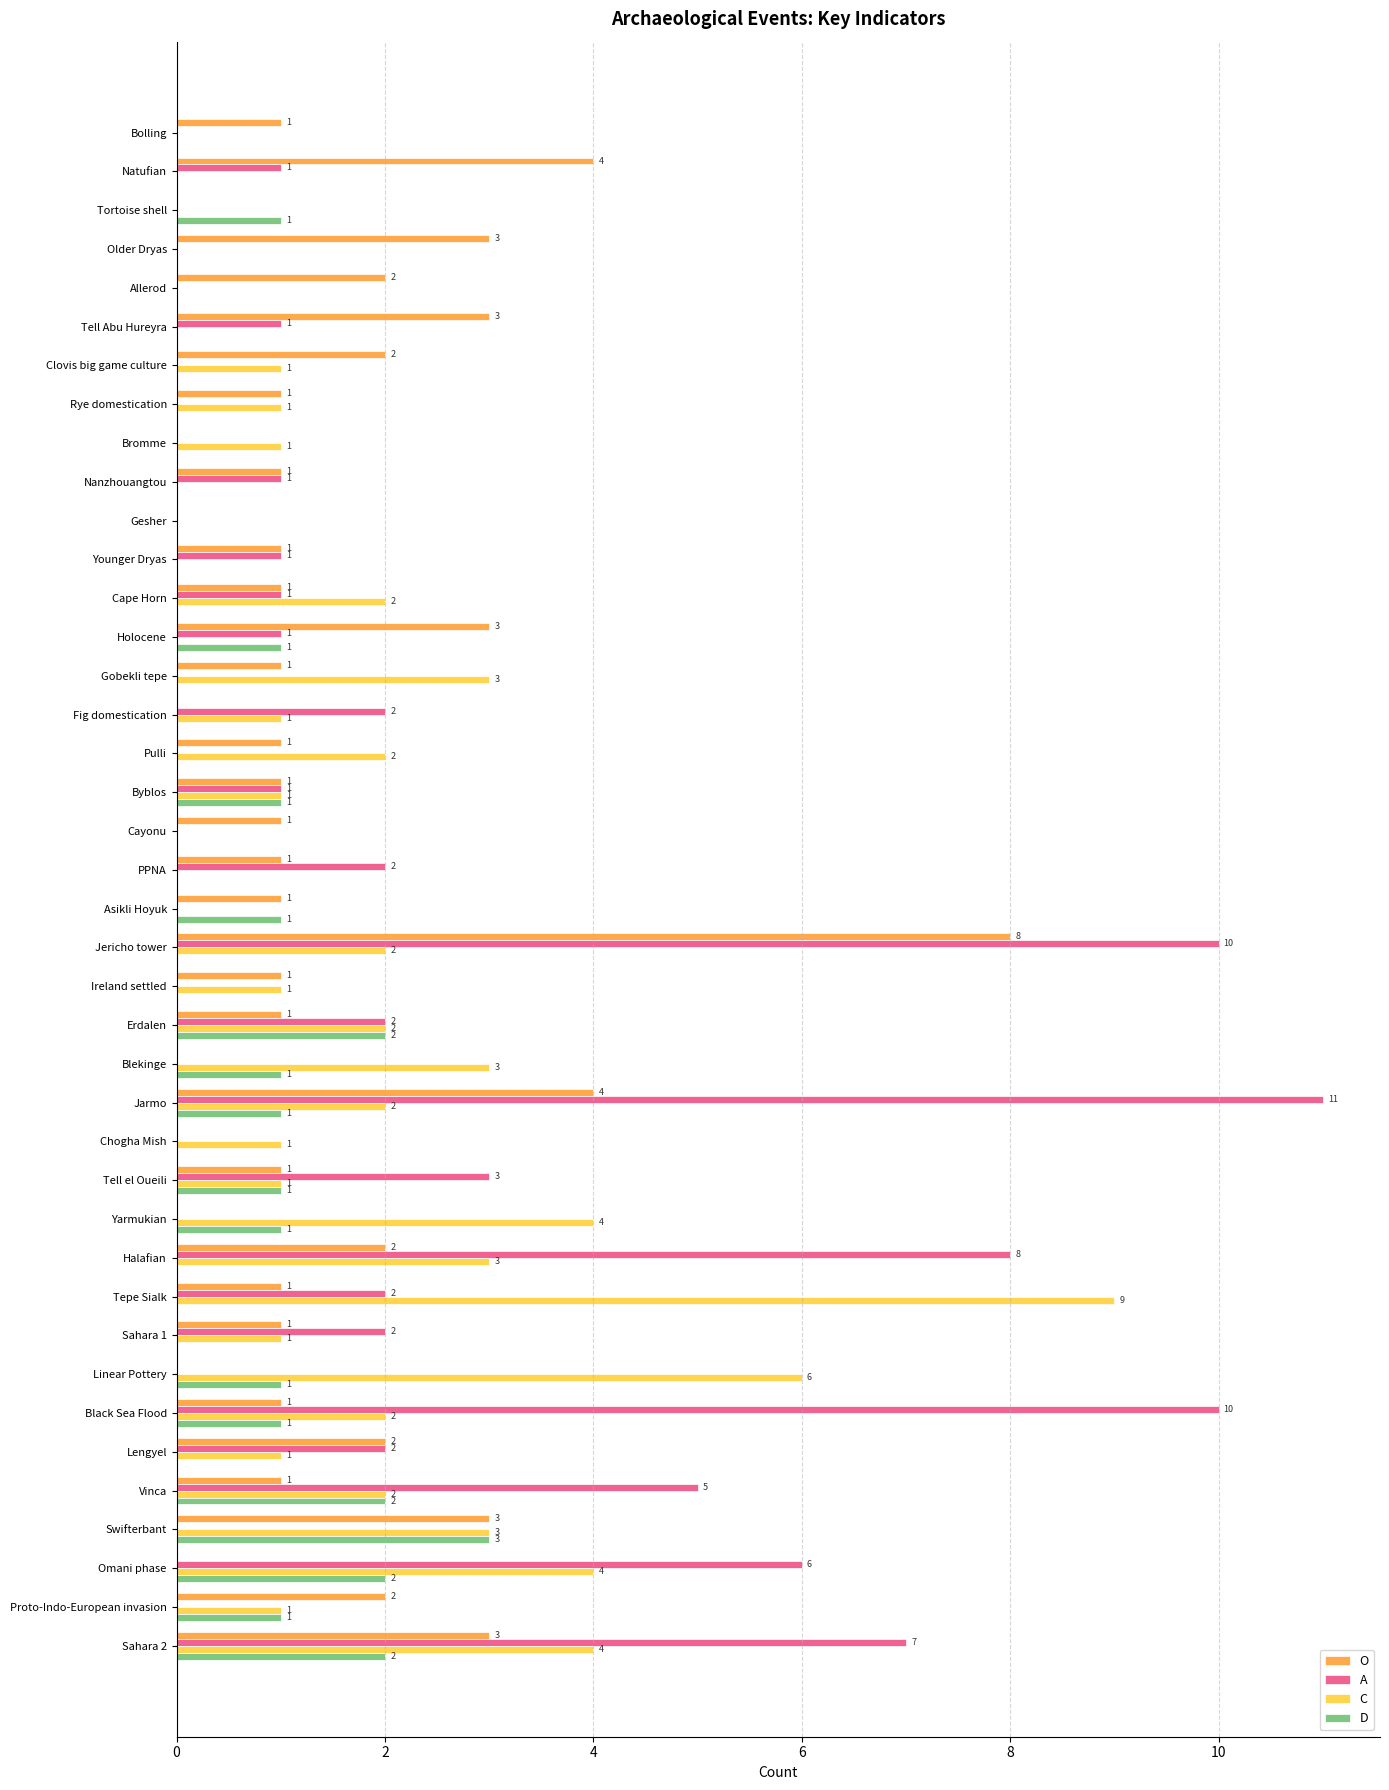

What is the maximum value for C?

9